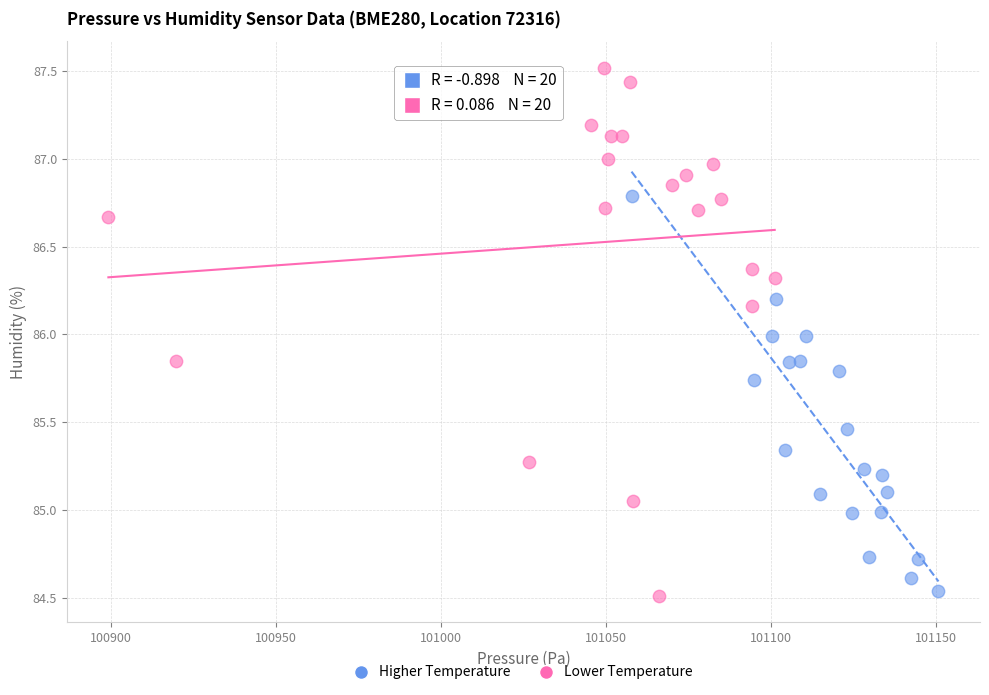

Which series has the largest Y range (max minus min)?

Lower Temperature